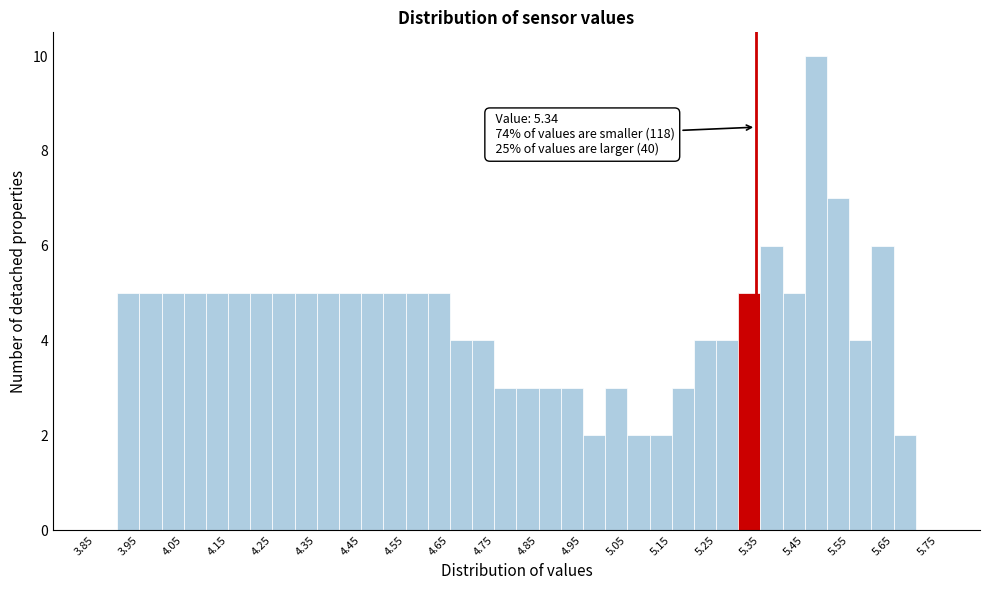

Which range on the x-axis has the tallest bar?

5.45 to 5.50